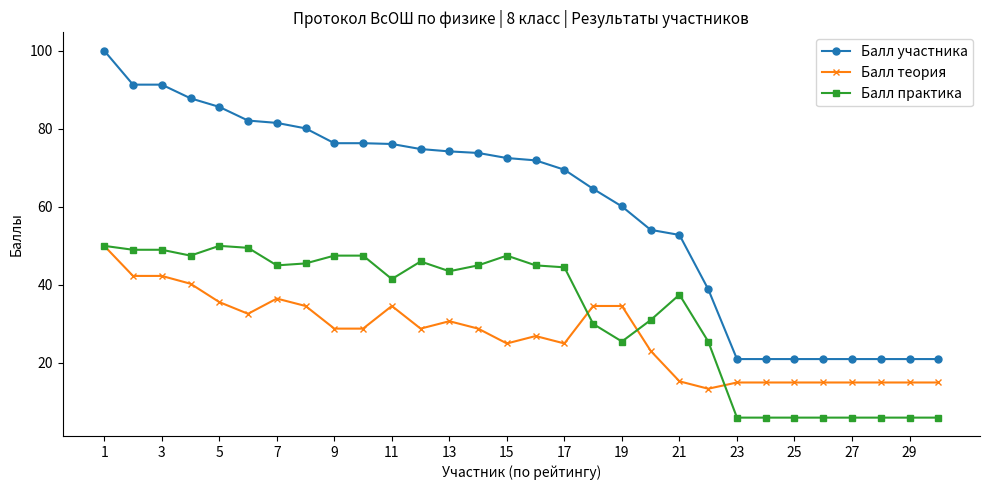

Which series has the largest total across all categories?

Балл участника